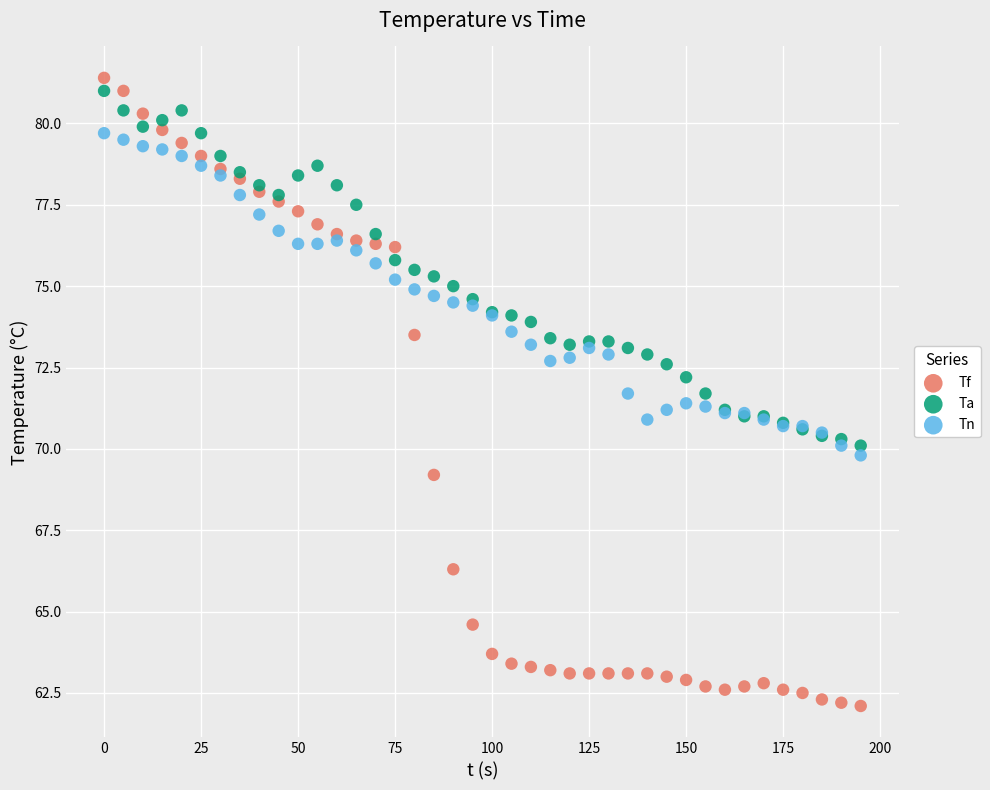

Which series reaches the maximum Y coordinate?

Tf